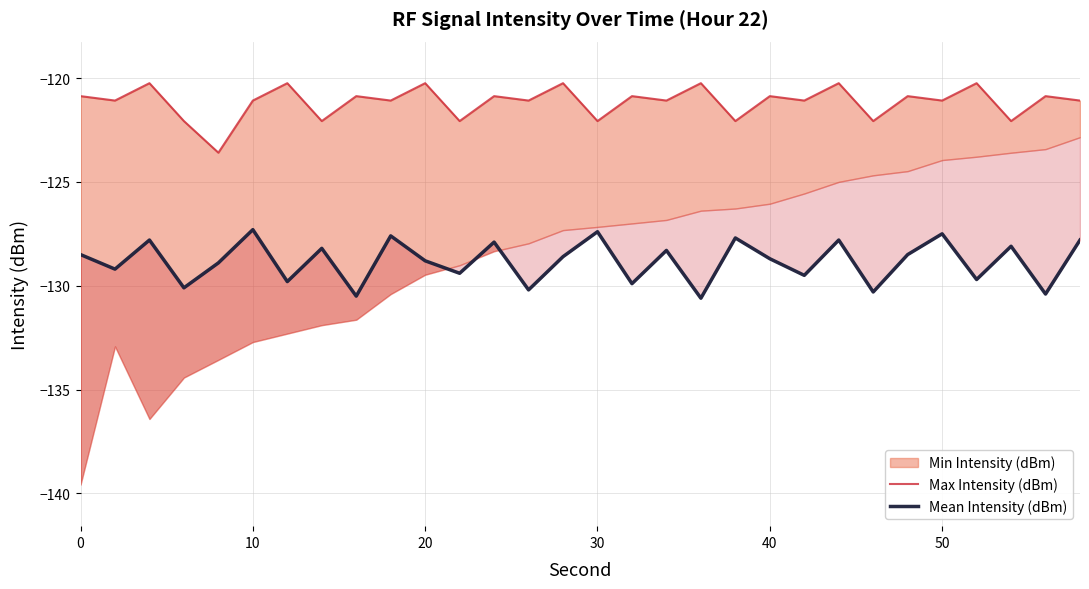

True or false: Mean Intensity (dBm) has a value of -128.7 at 40.

True